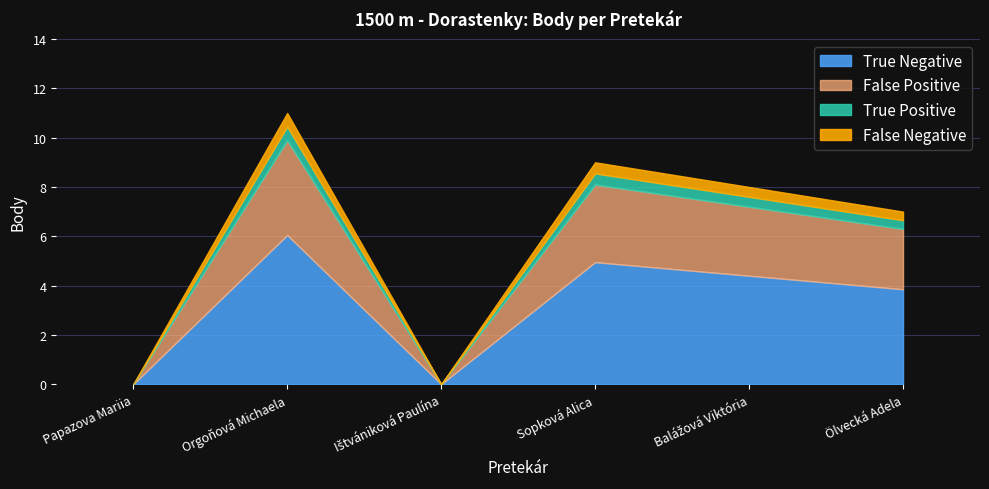

What is the difference between the values at Ölvecká Adela and Sopková Alica?

2